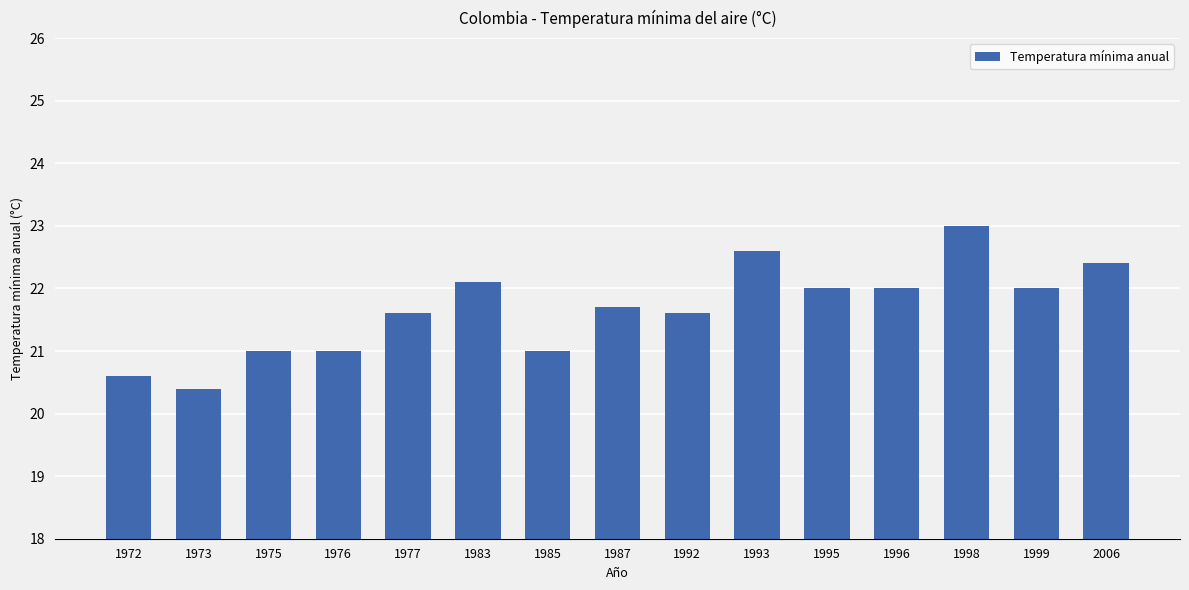

What is the smallest value displayed?

20.4